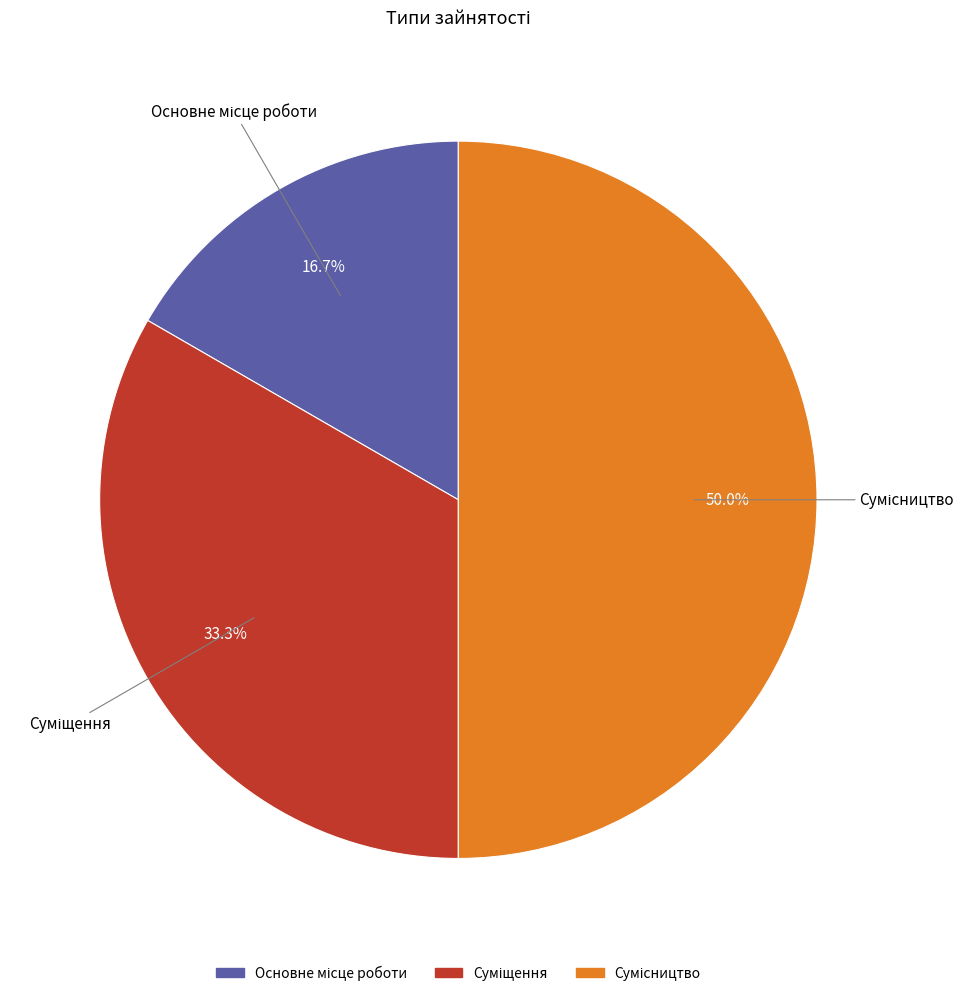

True or false: Суміщення accounts for 33% of the total.

True